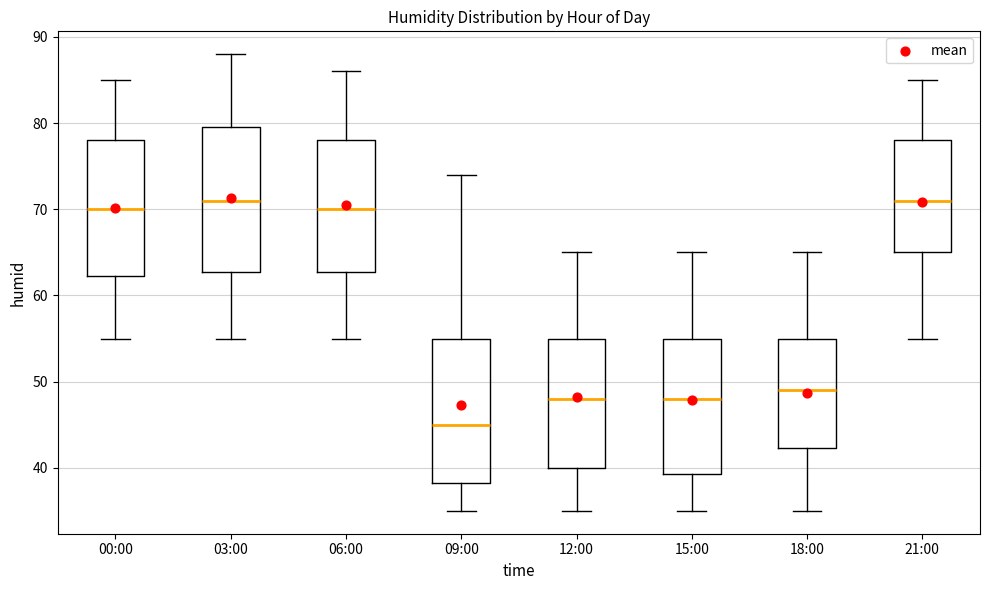

Reading left to right, transcribe this box plot: for each box, give where its median line is, the range the box spans, and where its two whiskers end, as read against the y-axis. The values are not printed on the chart, so give them approximately, as read against the axis.

00:00: median 70, box 62 to 78, whiskers 55 to 85
03:00: median 71, box 63 to 80, whiskers 55 to 88
06:00: median 70, box 63 to 78, whiskers 55 to 86
09:00: median 45, box 38 to 55, whiskers 35 to 74
12:00: median 48, box 40 to 55, whiskers 35 to 65
15:00: median 48, box 39 to 55, whiskers 35 to 65
18:00: median 49, box 42 to 55, whiskers 35 to 65
21:00: median 71, box 65 to 78, whiskers 55 to 85